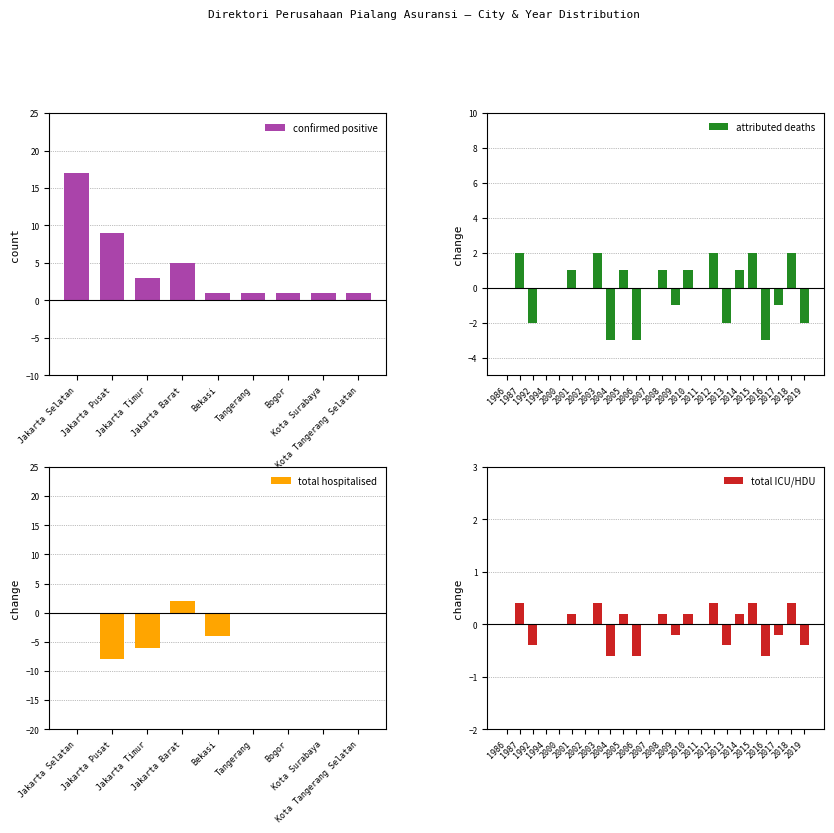

How many bars are there in total?

60